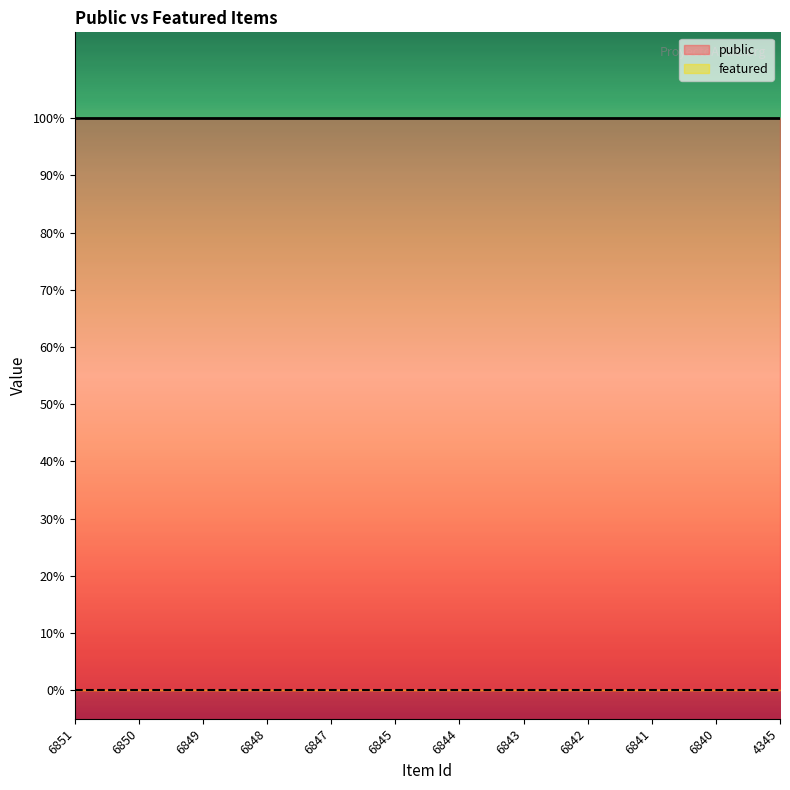

Between 6849 and 4345, which is larger?

6849